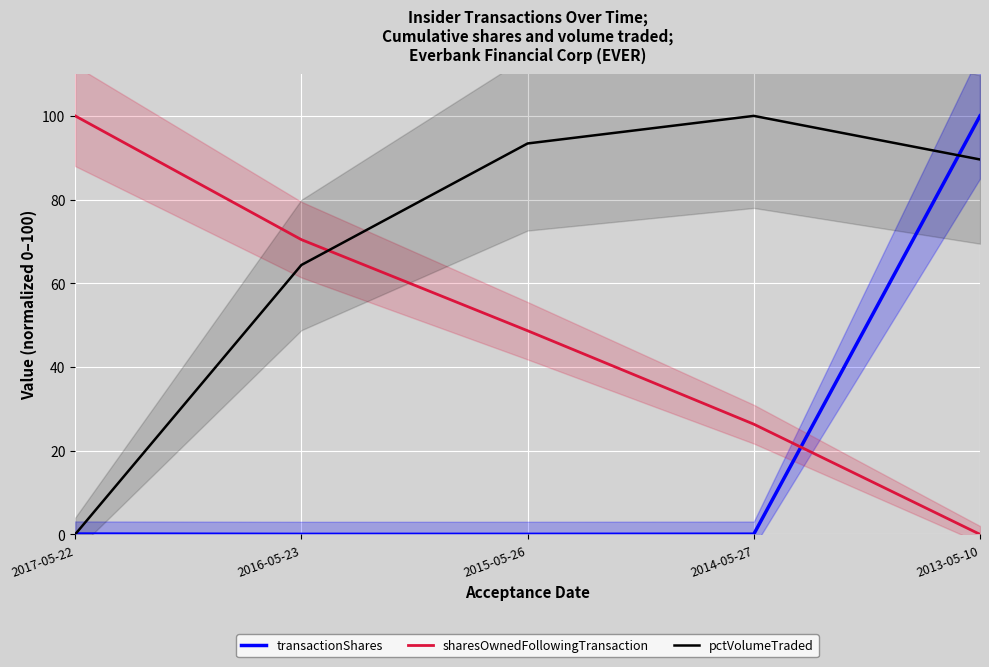

At 2016-05-23, list the series in order from smallest to largest.

transactionShares, pctVolumeTraded, sharesOwnedFollowingTransaction